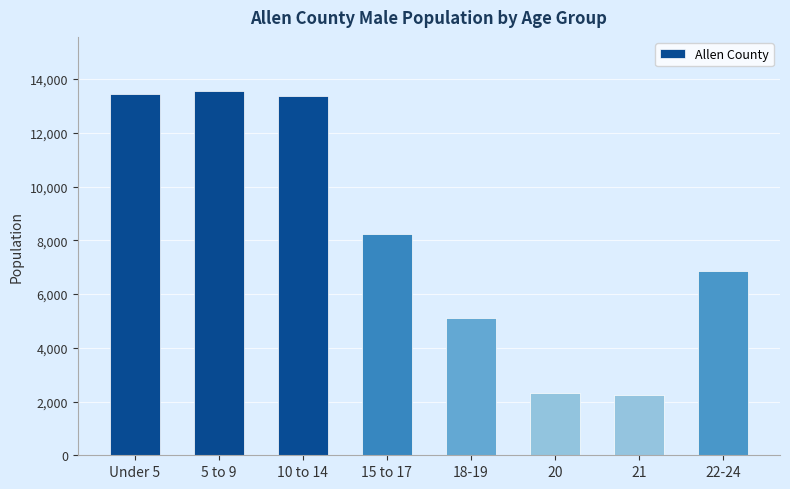

What is the smallest value displayed?

2253